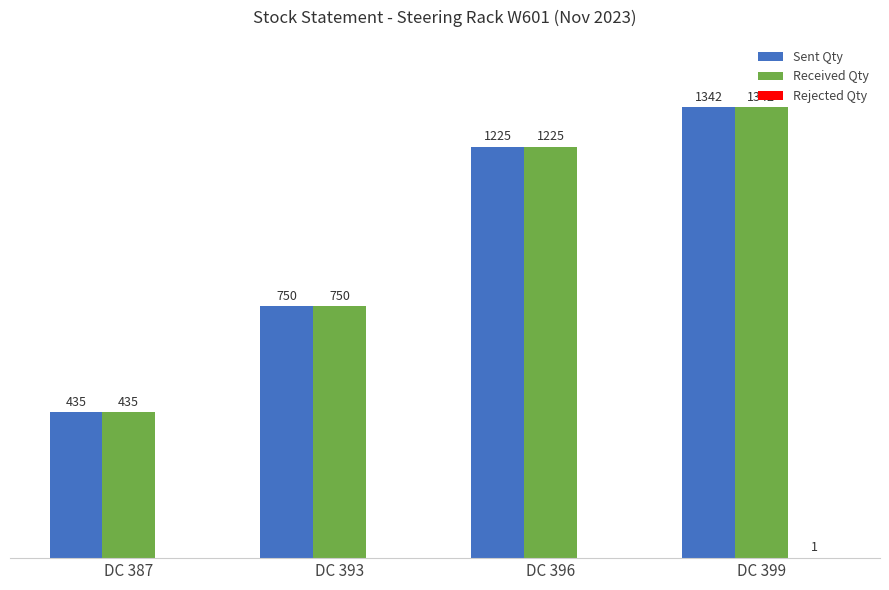

At which label is Received Qty closest to 888?

DC 393